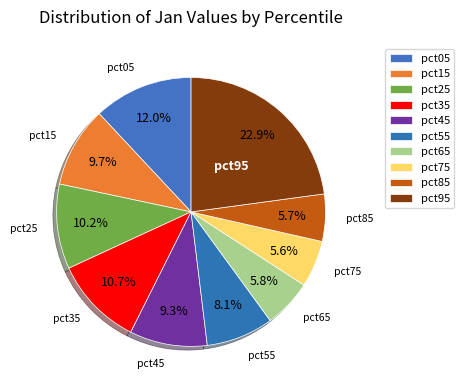

Is there a majority slice in this chart?

No